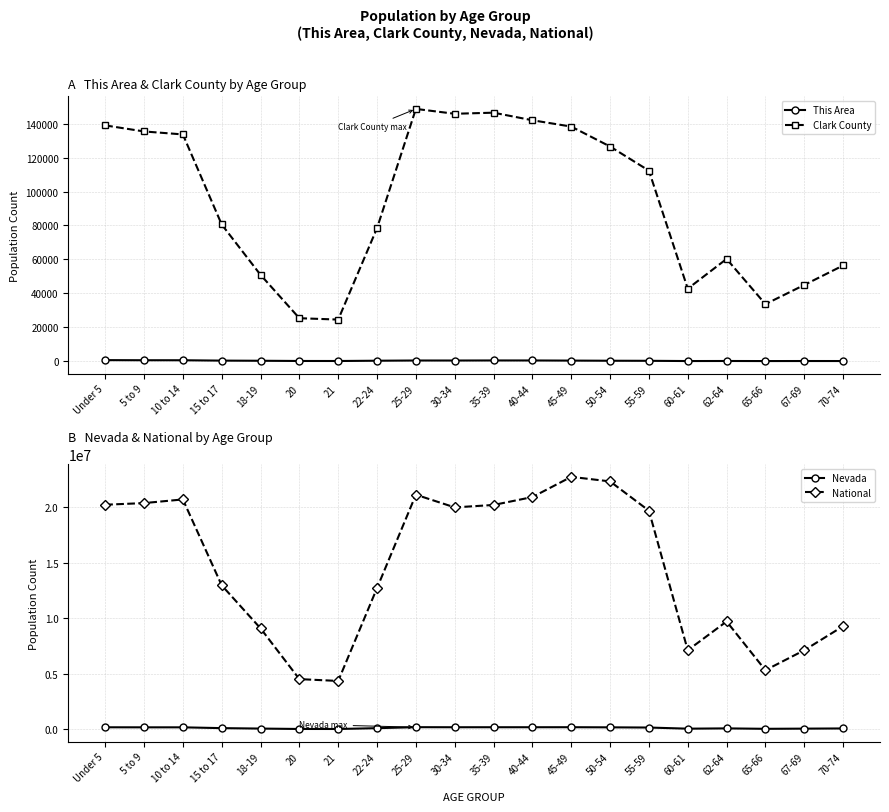

Reading left to right, list all the values displayed in this chart.

This Area: Under 5=599	5 to 9=532	10 to 14=527	15 to 17=306	18-19=223	20=97	21=83	22-24=245	25-29=376	30-34=365	35-39=404	40-44=395	45-49=318	50-54=234	55-59=195	60-61=56	62-64=88	65-66=47	67-69=71	70-74=63
Clark County: Under 5=138982	5 to 9=135411	10 to 14=133660	15 to 17=80565	18-19=50875	20=25309	21=24504	22-24=78432	25-29=148694	30-34=145831	35-39=146476	40-44=142010	45-49=138281	50-54=126532	55-59=112302	60-61=42710	62-64=60250	65-66=33605	67-69=44911	70-74=56387
Nevada: Under 5=187478	5 to 9=183077	10 to 14=183173	15 to 17=111280	18-19=71320	20=35554	21=34258	22-24=107697	25-29=196644	30-34=190642	35-39=191652	40-44=191391	45-49=193790	50-54=182737	55-59=164575	60-61=62389	62-64=88535	65-66=49613	67-69=65888	70-74=82280
National: Under 5=20201362	5 to 9=20348657	10 to 14=20677194	15 to 17=12954254	18-19=9086089	20=4519129	21=4354294	22-24=12712576	25-29=21101849	30-34=19962099	35-39=20179642	40-44=20890964	45-49=22708591	50-54=22298125	55-59=19664805	60-61=7113727	62-64=9704197	65-66=5319902	67-69=7115361	70-74=9278166